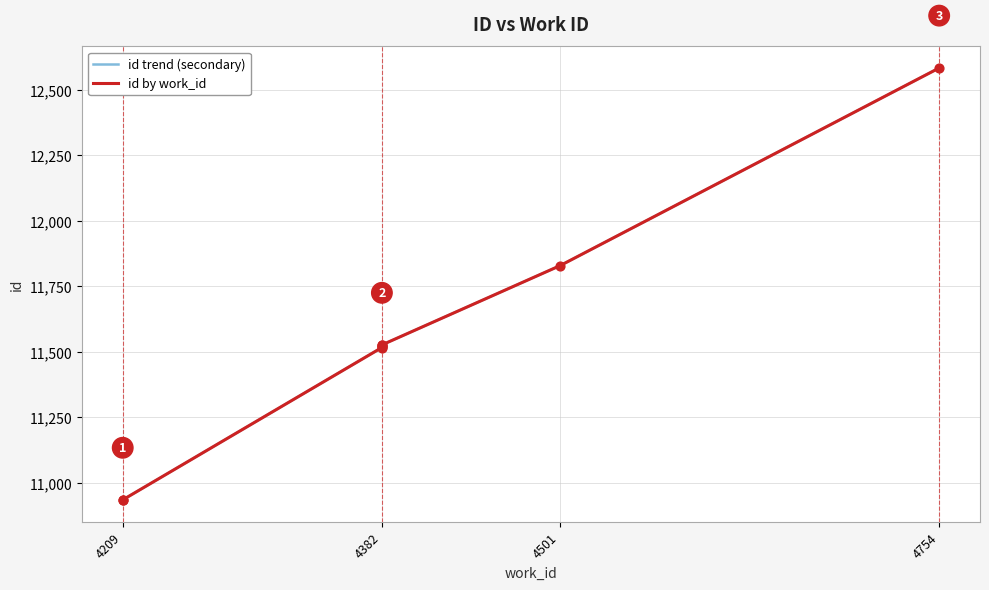

At how many categories does at least one series exceed 12323?

1